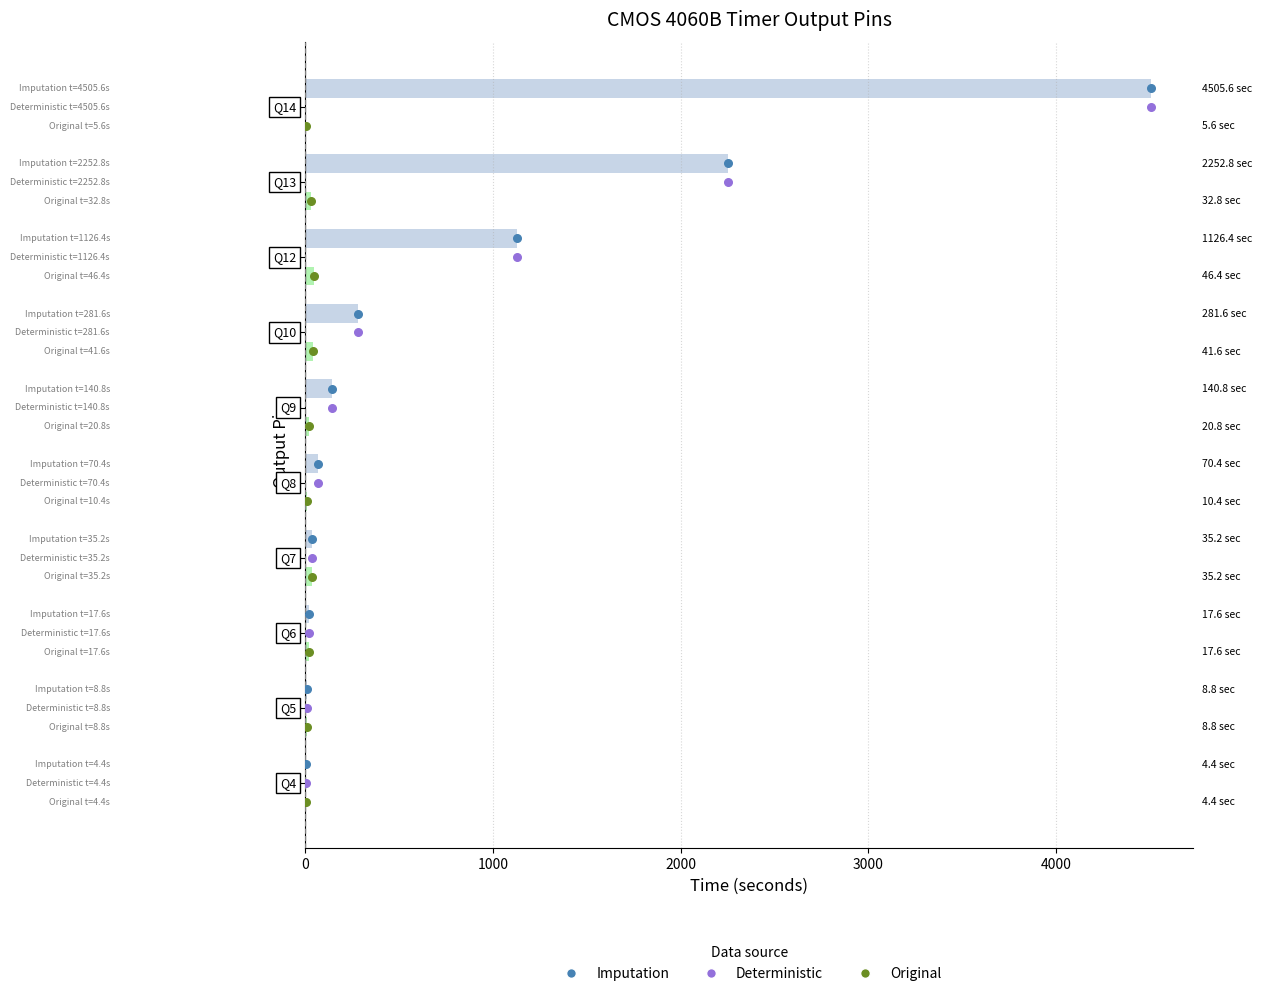

Which series contains the highest Y value?

Imputation_dot